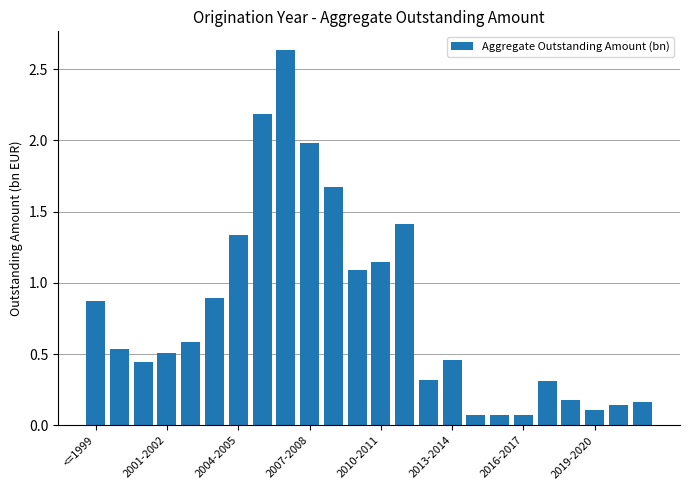

What is the value of the 5th bar from the left?

0.6